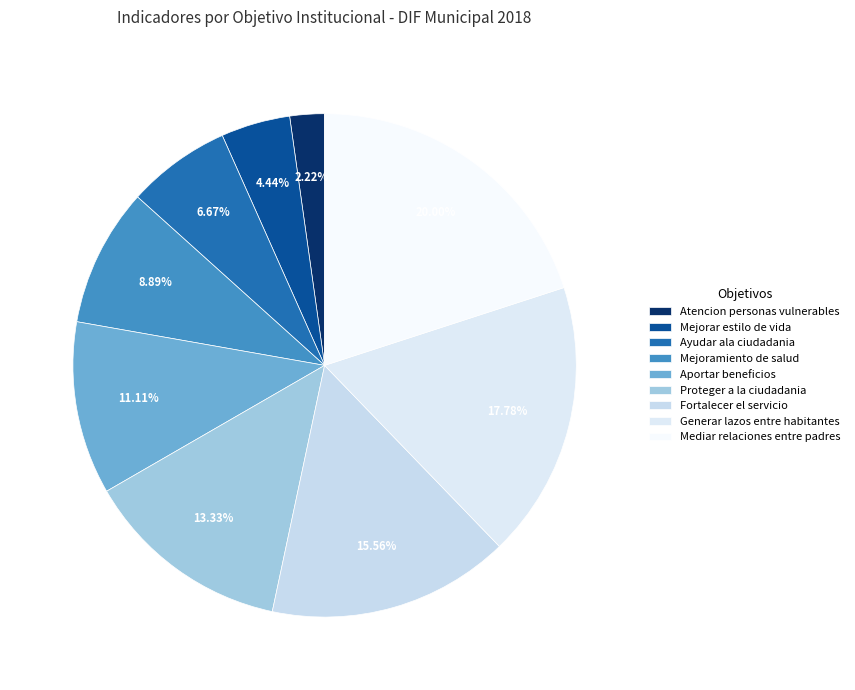

What is the largest slice in the pie chart?

Mediar relaciones entre padres